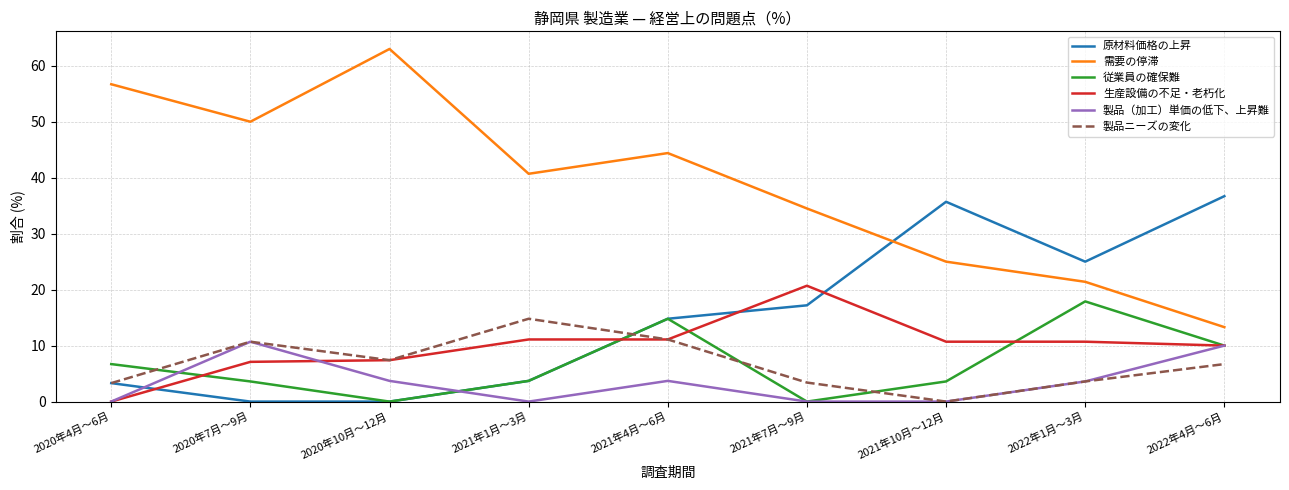

What is the difference between the maximum and minimum values in the 生産設備の不足・老朽化 series?

20.7